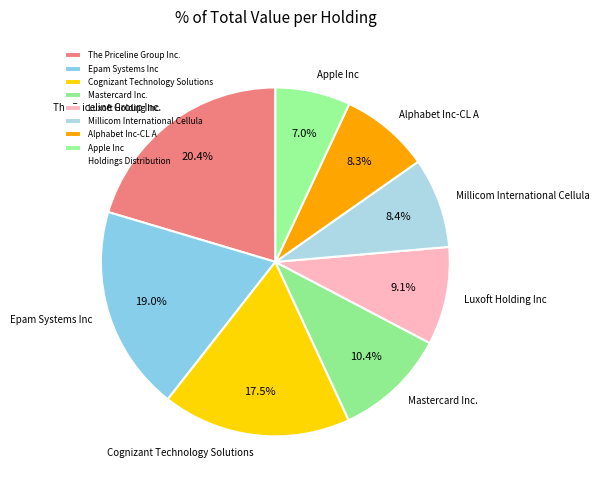

To the nearest percent, what is the difference between the largest and smallest slice percentages?

13%